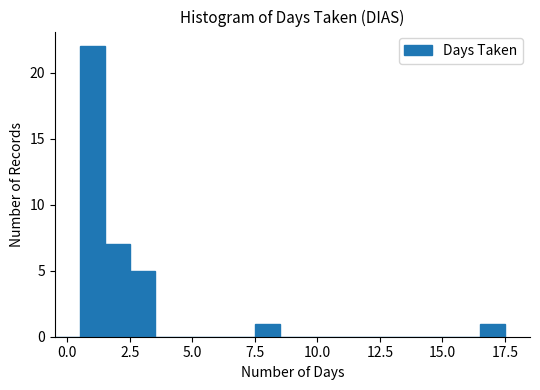

Read against the x-axis, roughly where is the centre of the tallest bar?

1.0